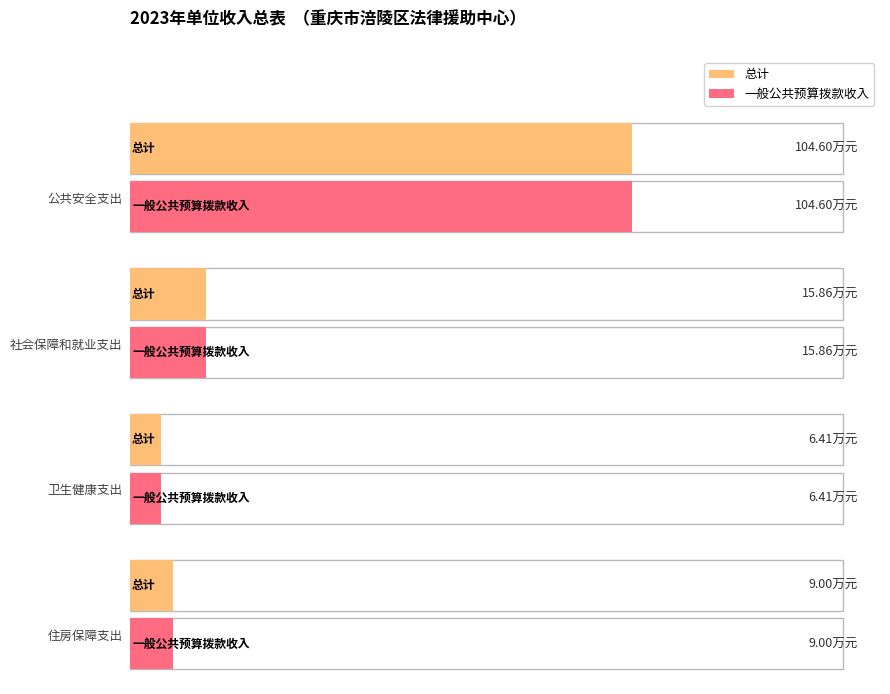

How many data points does each series have?

4